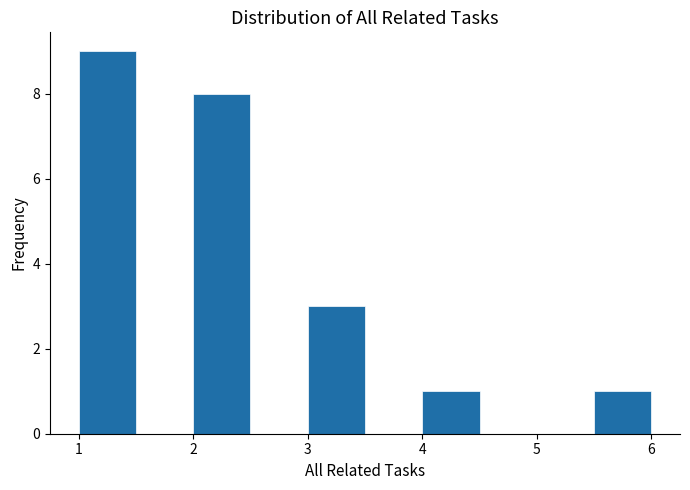

Over which range of the x-axis is the bar tallest?

1.0 to 1.5